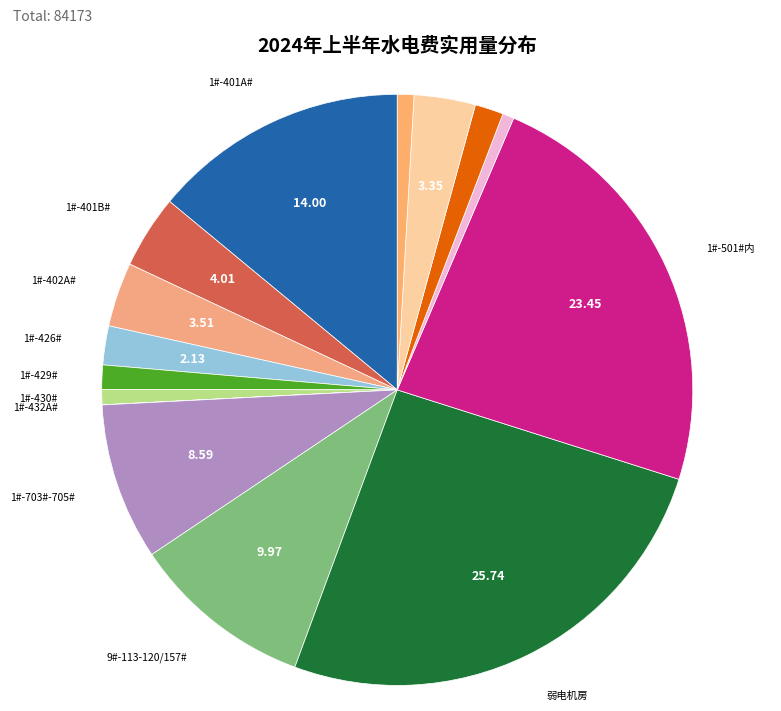

How many slices are in this pie chart?

15